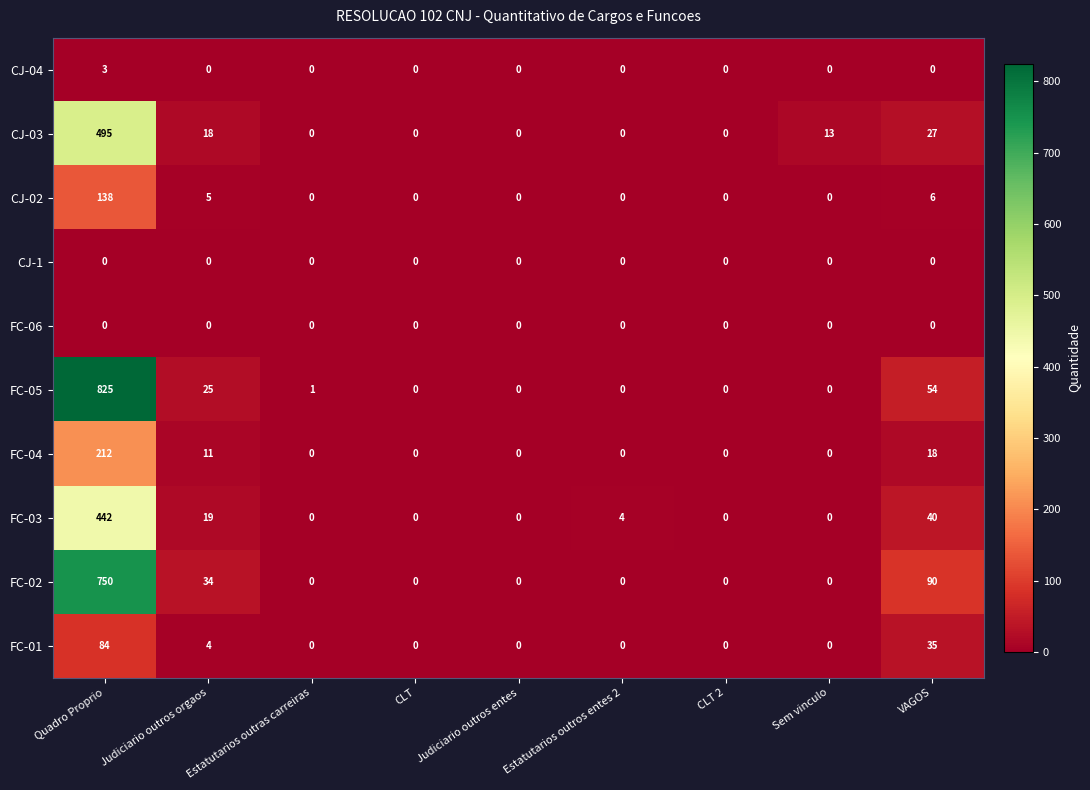

What is the highest value of the CJ-02 series?

138